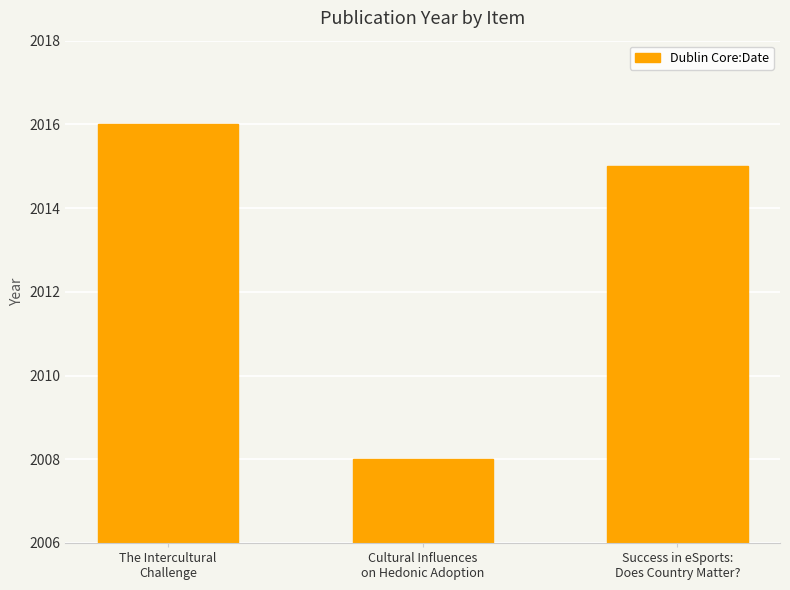

Rank the categories by value from highest to lowest.

The Intercultural
Challenge, Success in eSports:
Does Country Matter?, Cultural Influences
on Hedonic Adoption